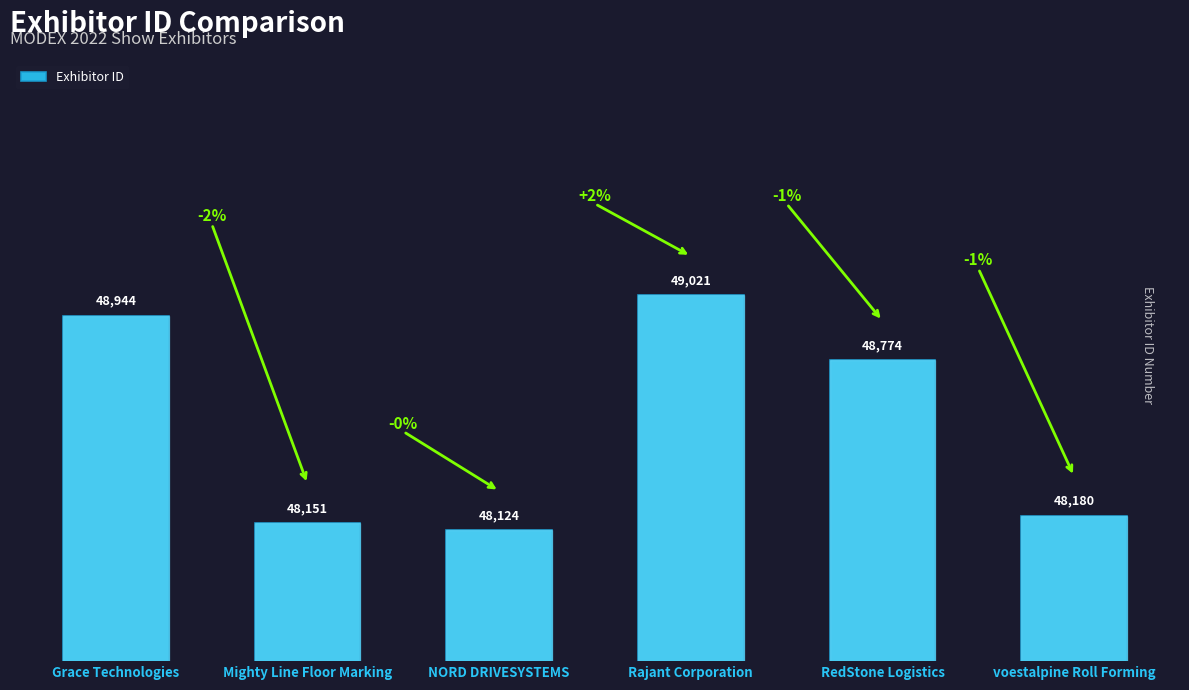

What position from the right is RedStone Logistics?

2